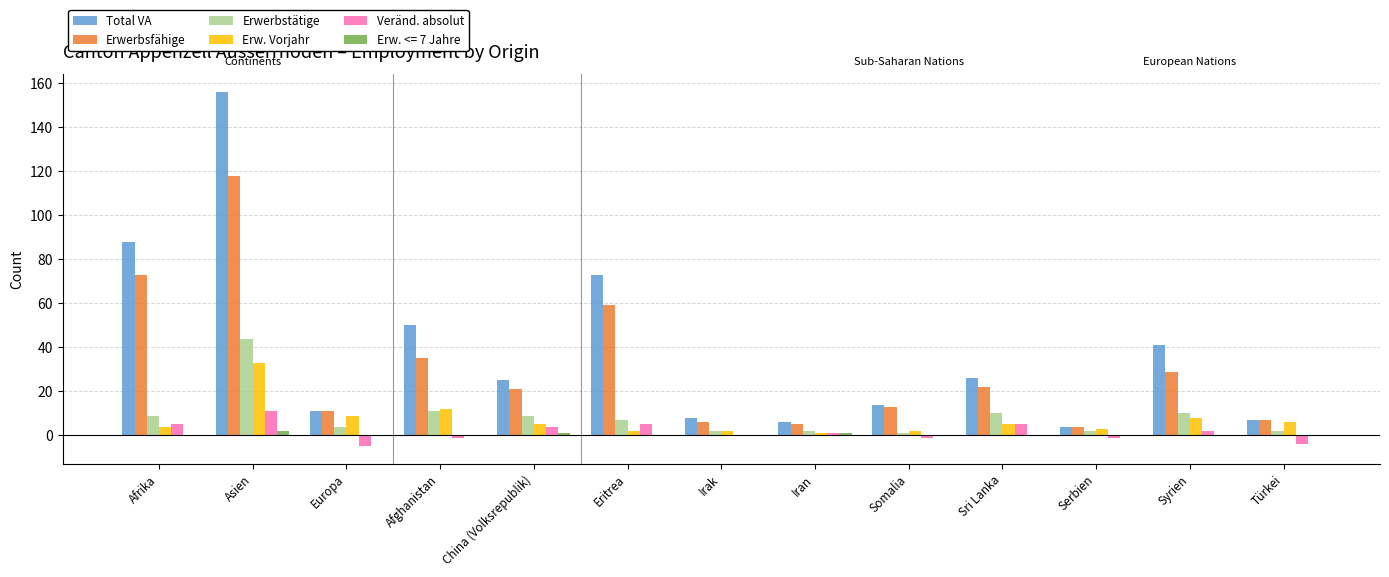

What is the sum of all Total VA values?

509